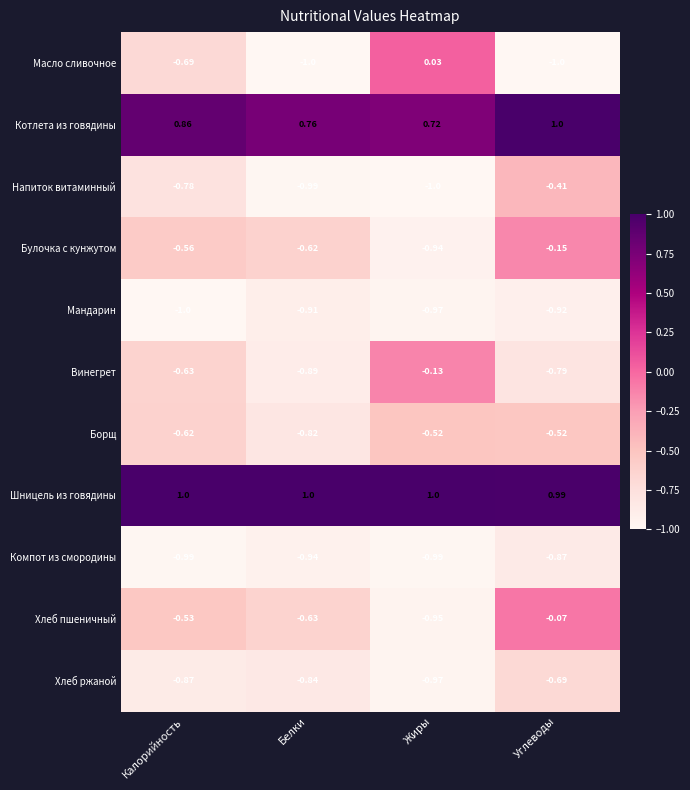

Rank the categories by Напиток витаминный value from highest to lowest.

Углеводы, Калорийность, Белки, Жиры